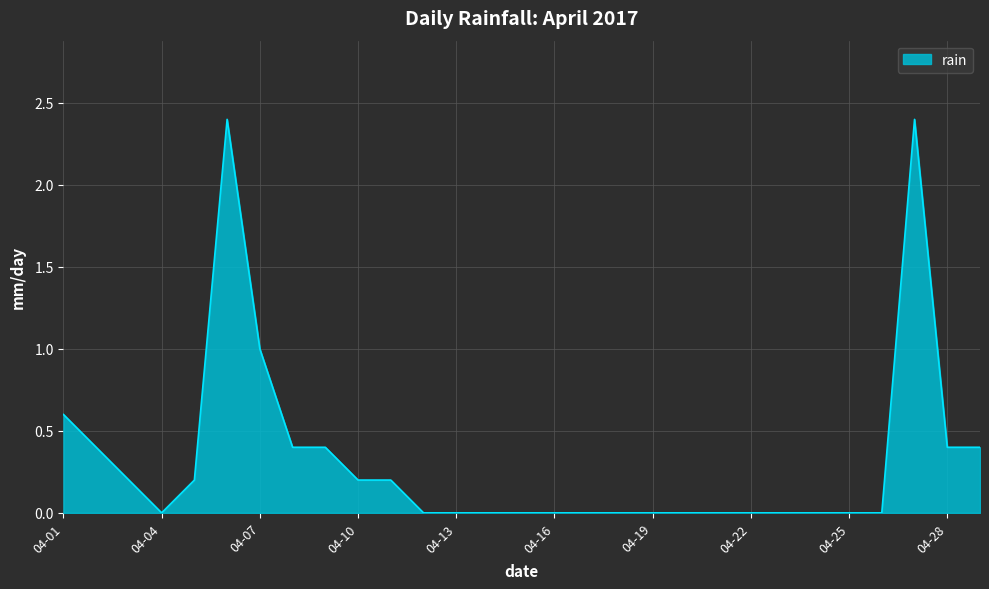

What is the greatest value displayed?

2.4